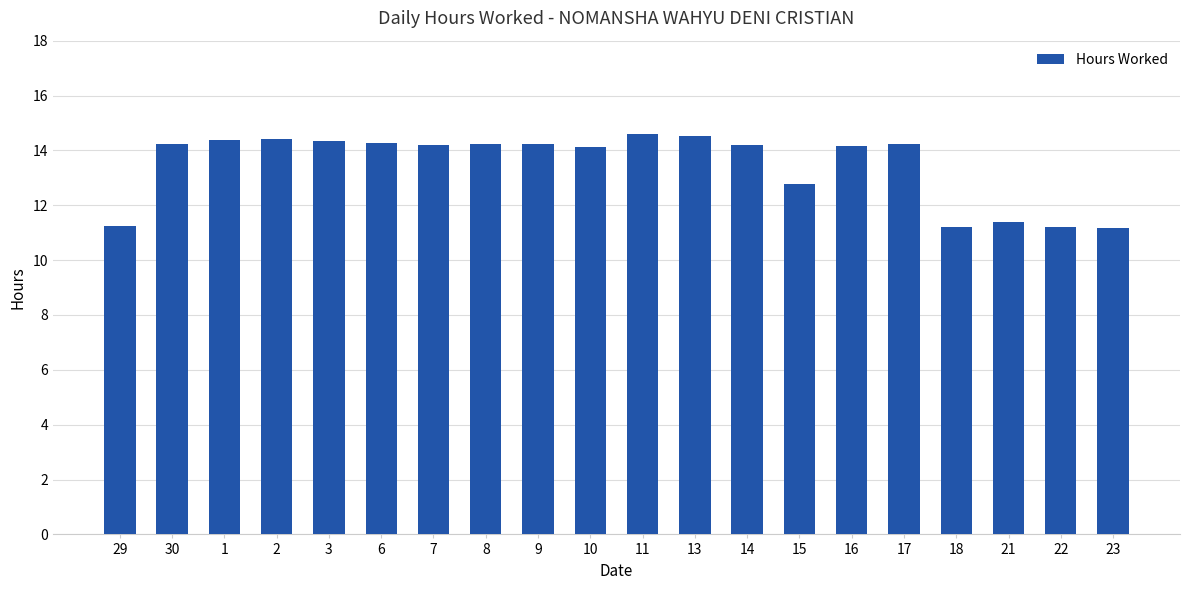

True or false: the data shows 14.2 at 30.

True